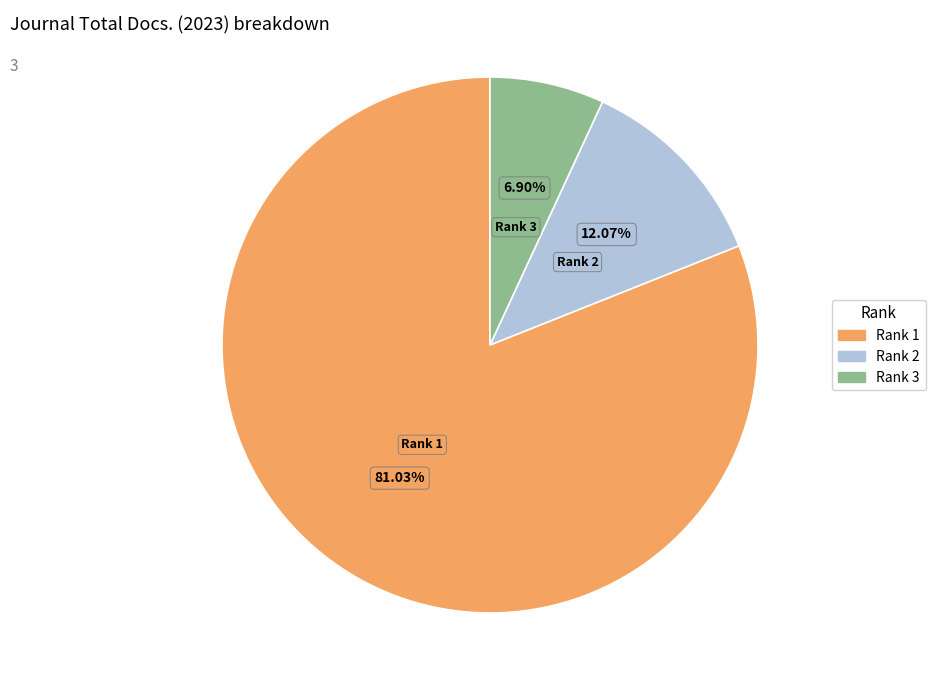

Do Rank 3 and Rank 1 together represent more than half of the pie?

Yes